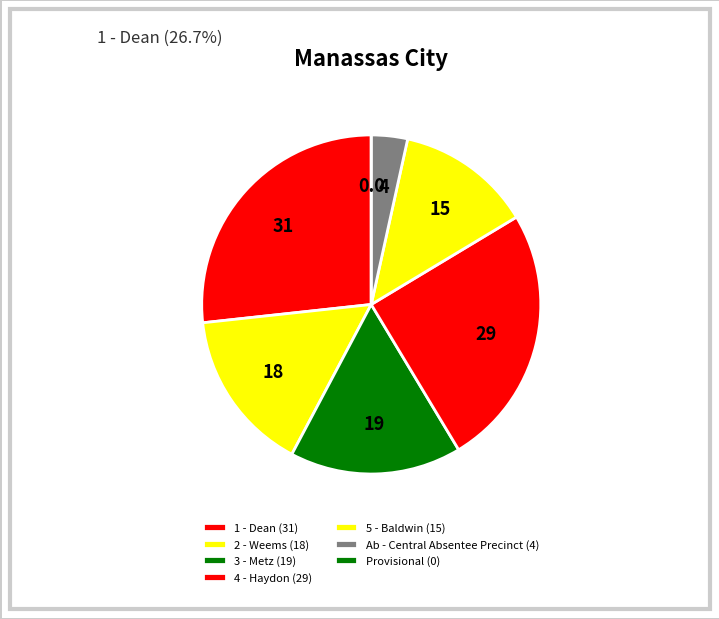

What percentage is NOT represented by Provisional?

100.0%